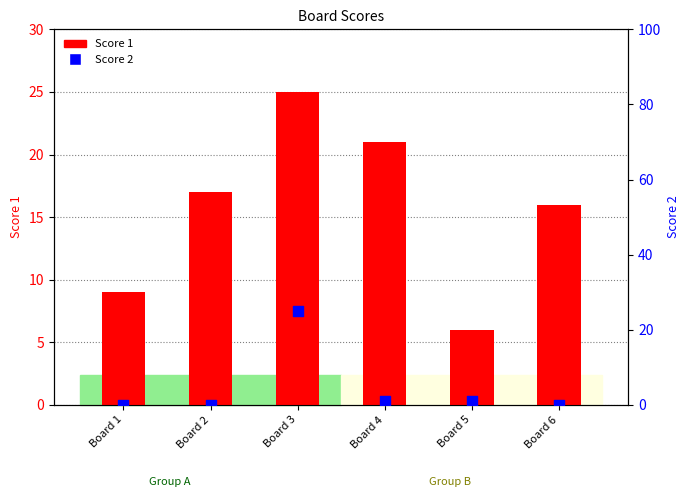

At which category is the sum across all series the highest?

Board 3